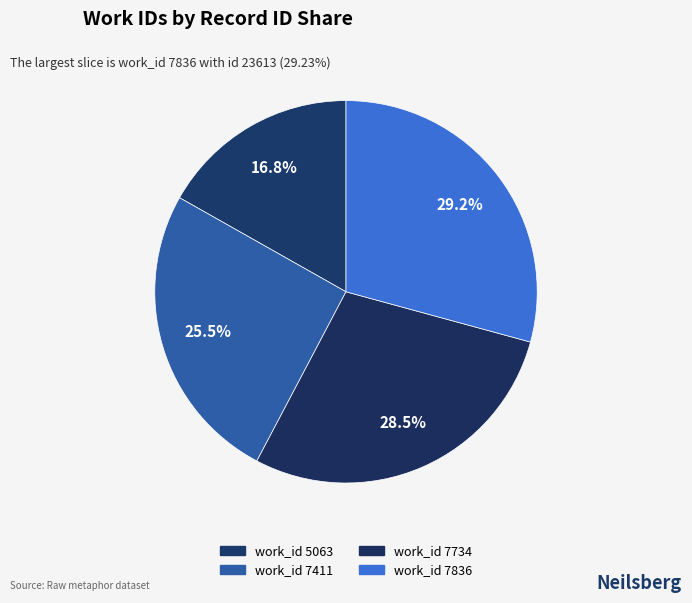

How many slices are in this pie chart?

4